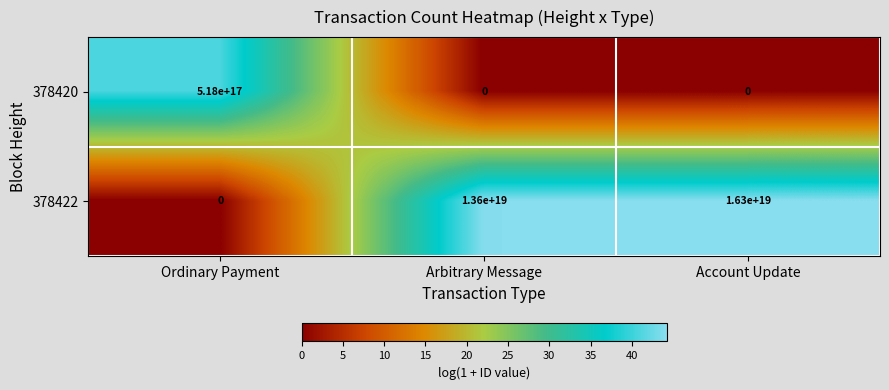

At which label does 378420 reach its peak?

Ordinary Payment